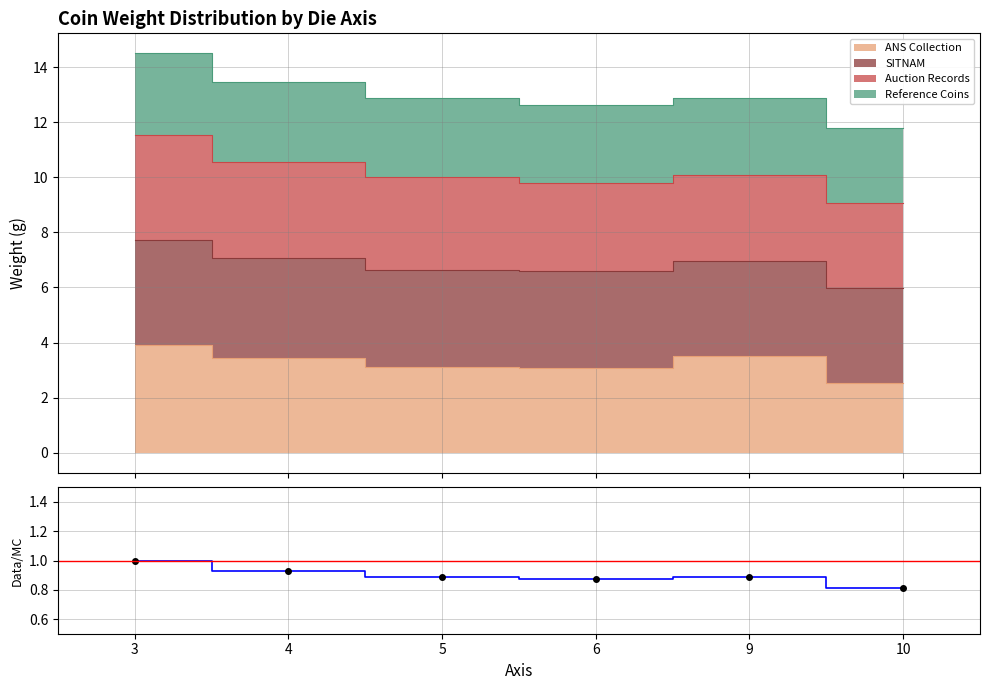

At which category does the data reach its first local peak?

9